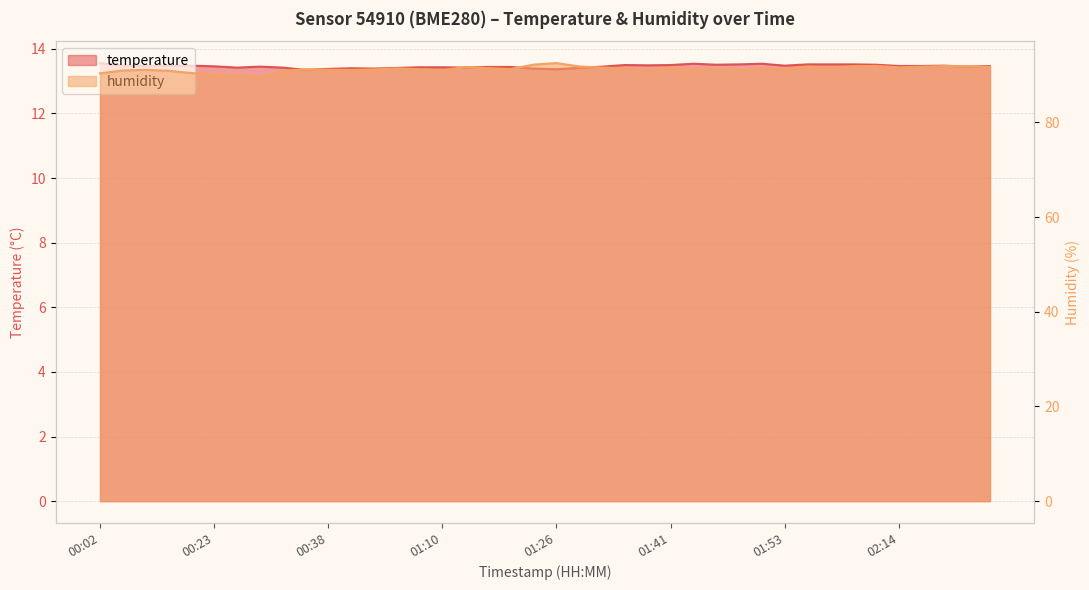

True or false: temperature and humidity intersect in this chart.

False